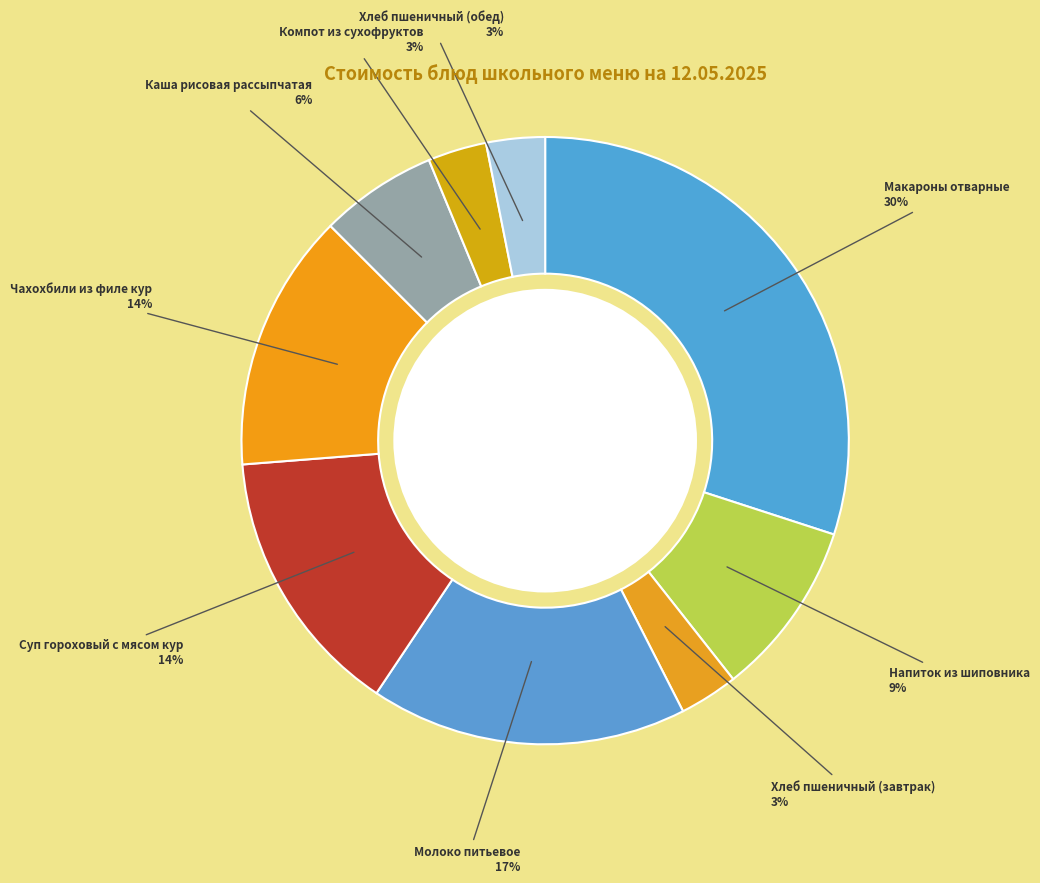

How many slices are in this pie chart?

9